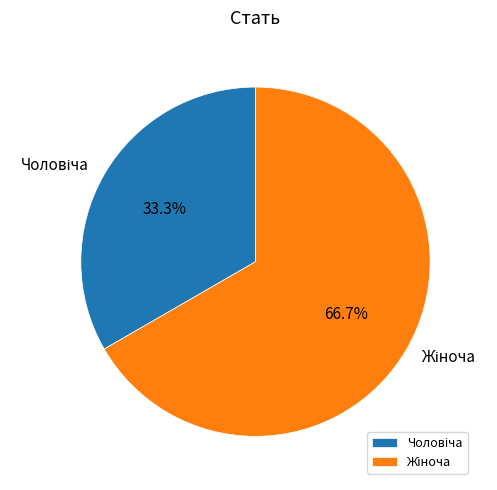

To the nearest percent, what is the average slice percentage?

50%